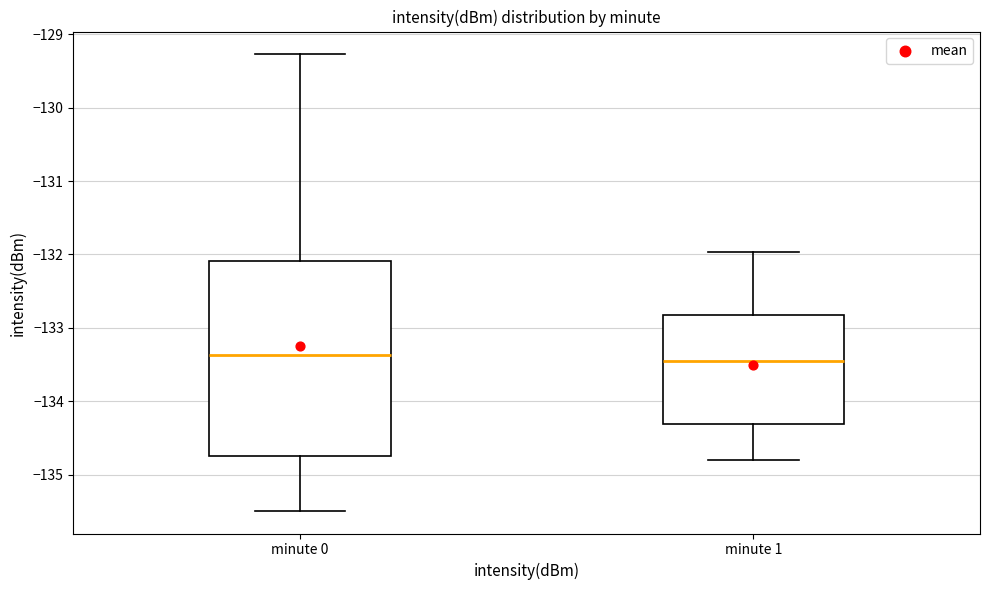

Where is the lower edge of the box for minute 1 on the y-axis? The values are not printed on the chart, so give them approximately, as read against the axis.

-134.3